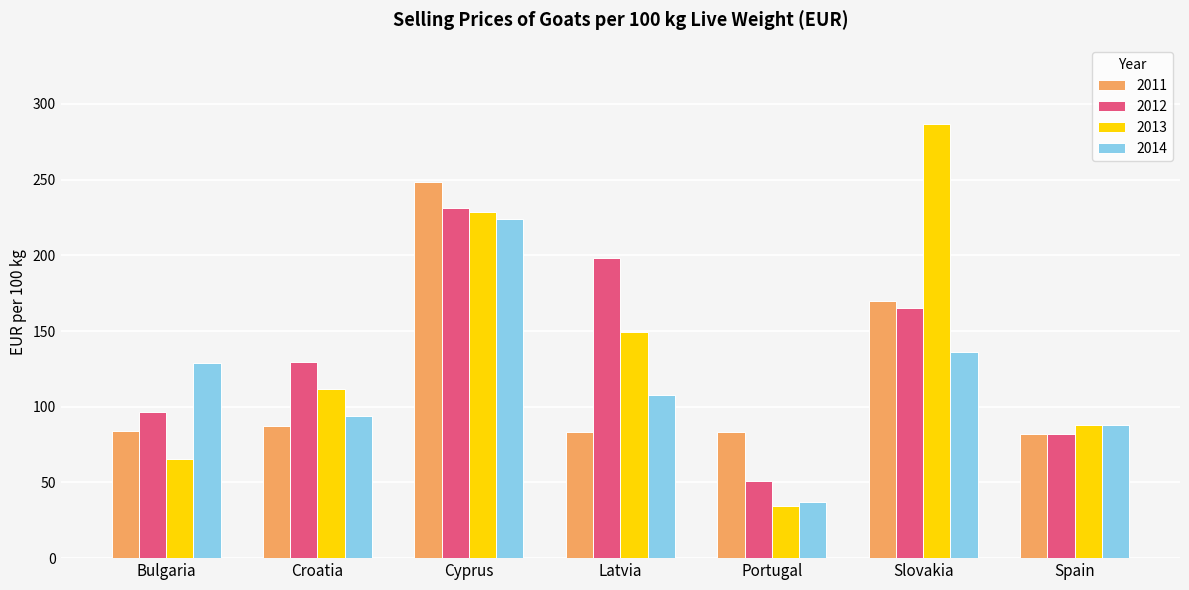

Which series has the largest range (max minus min)?

2013